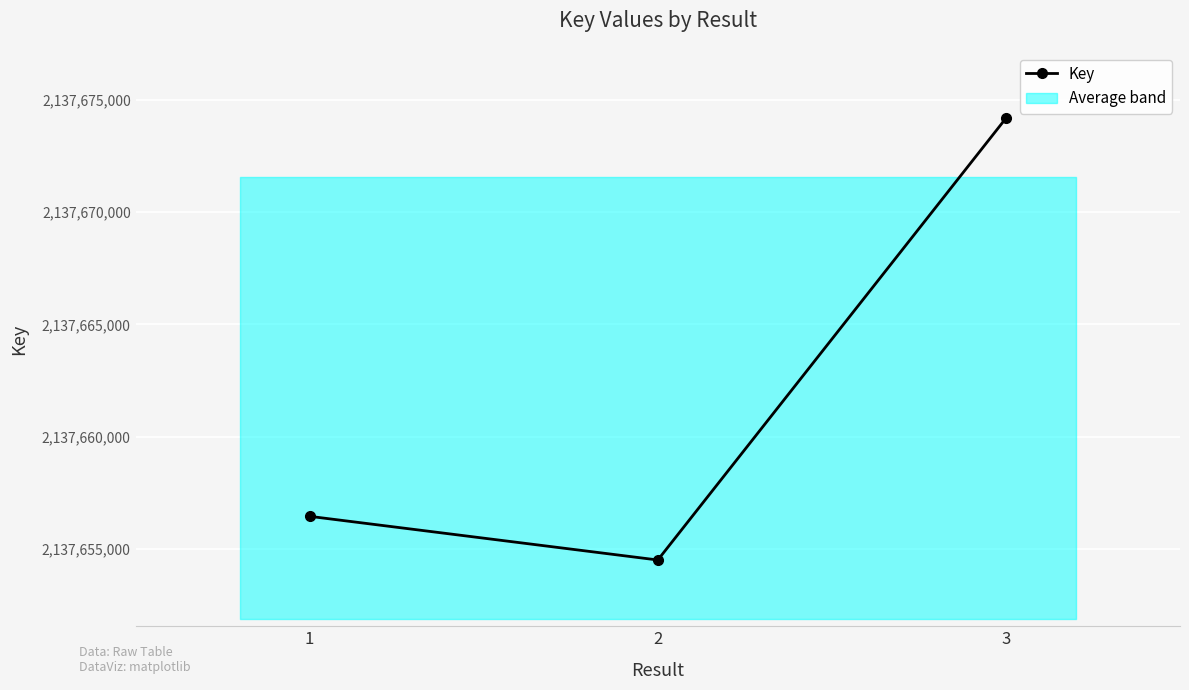

What is the change in value from 1 to 3?

+17719